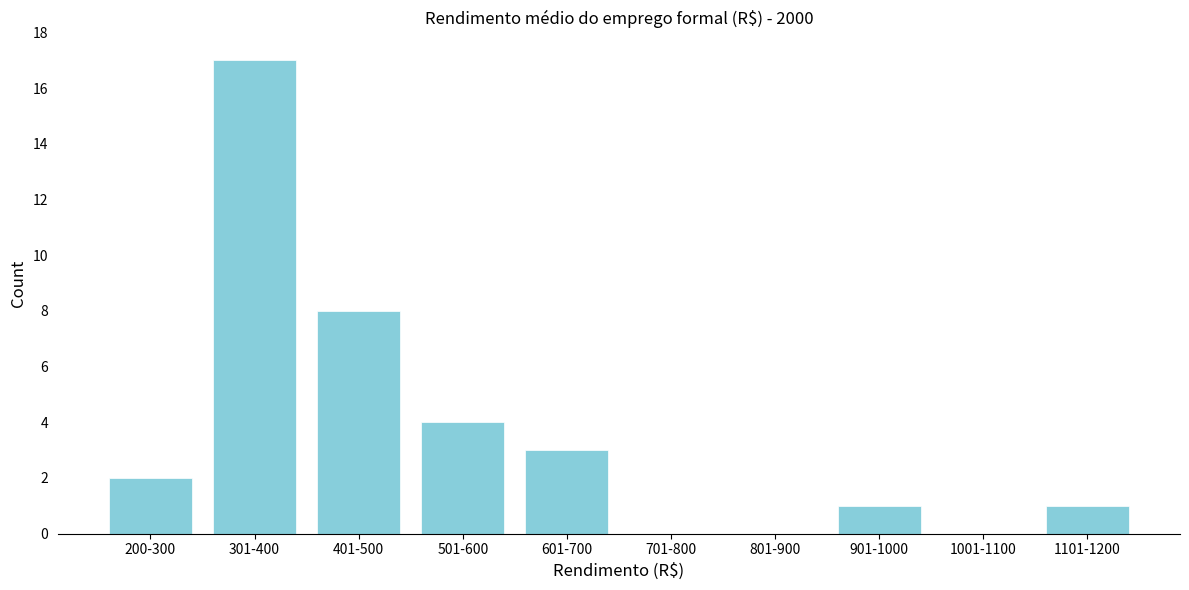

Reading left to right, transcribe all the data shown in this chart.

200-300=2	301-400=17	401-500=8	501-600=4	601-700=3	701-800=0	801-900=0	901-1000=1	1001-1100=0	1101-1200=1